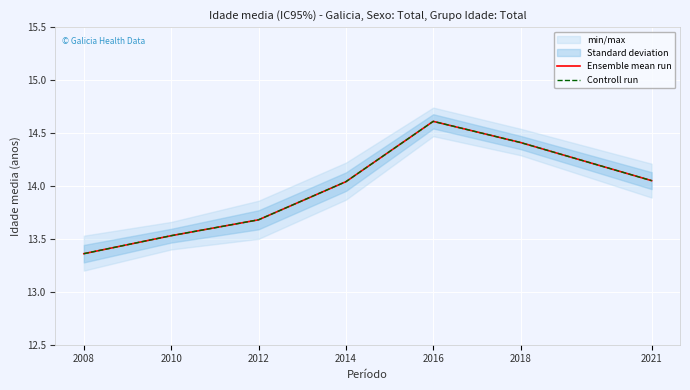

True or false: Ensemble mean run and Controll run cross at least once.

False